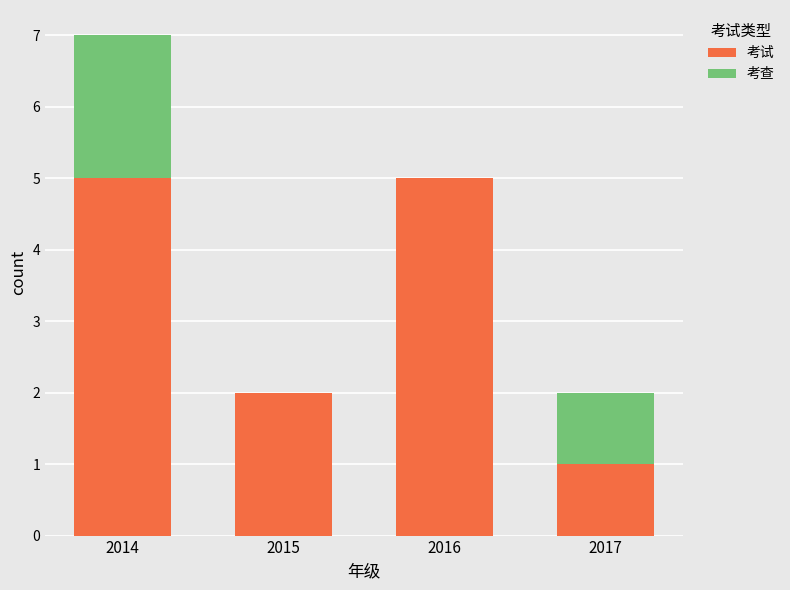

Where is 考试 nearest to the value 3?

2015